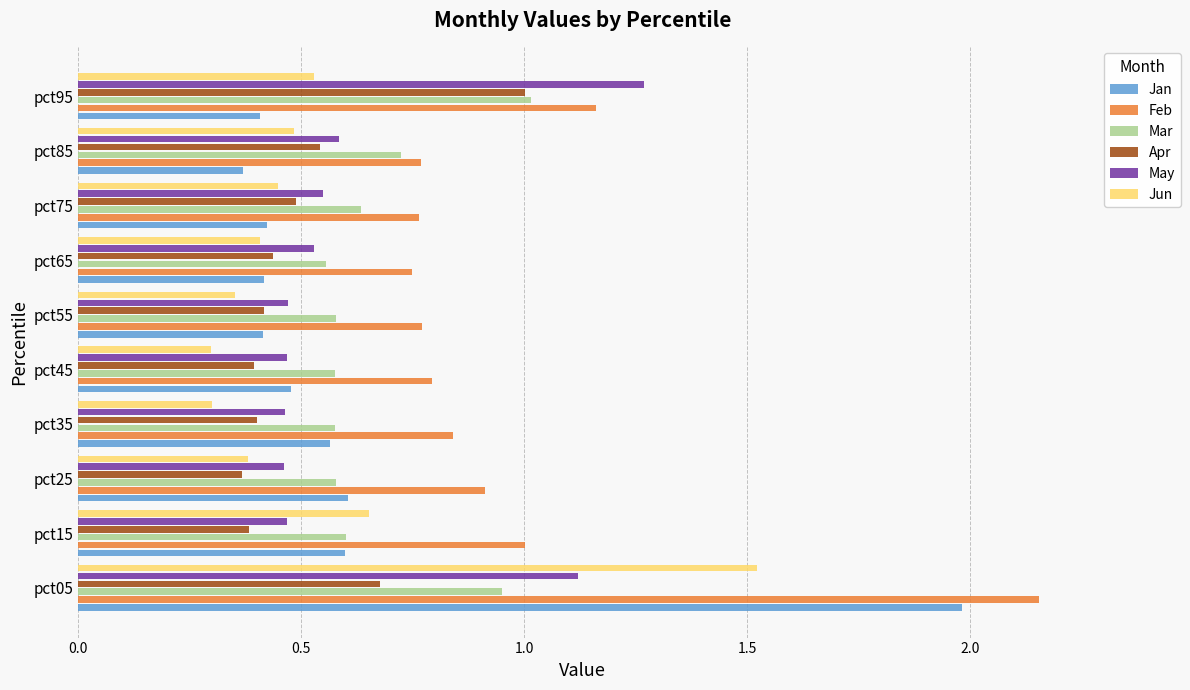

The Feb series shows 0.6 at pct95. True or false?

False